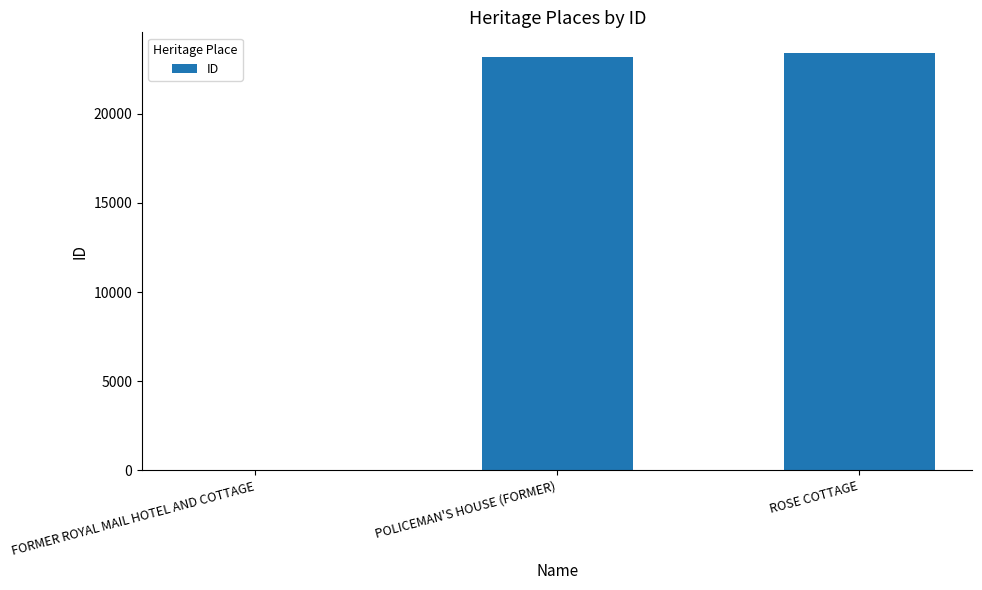

Which has a higher value, POLICEMAN'S HOUSE (FORMER) or FORMER ROYAL MAIL HOTEL AND COTTAGE?

POLICEMAN'S HOUSE (FORMER)